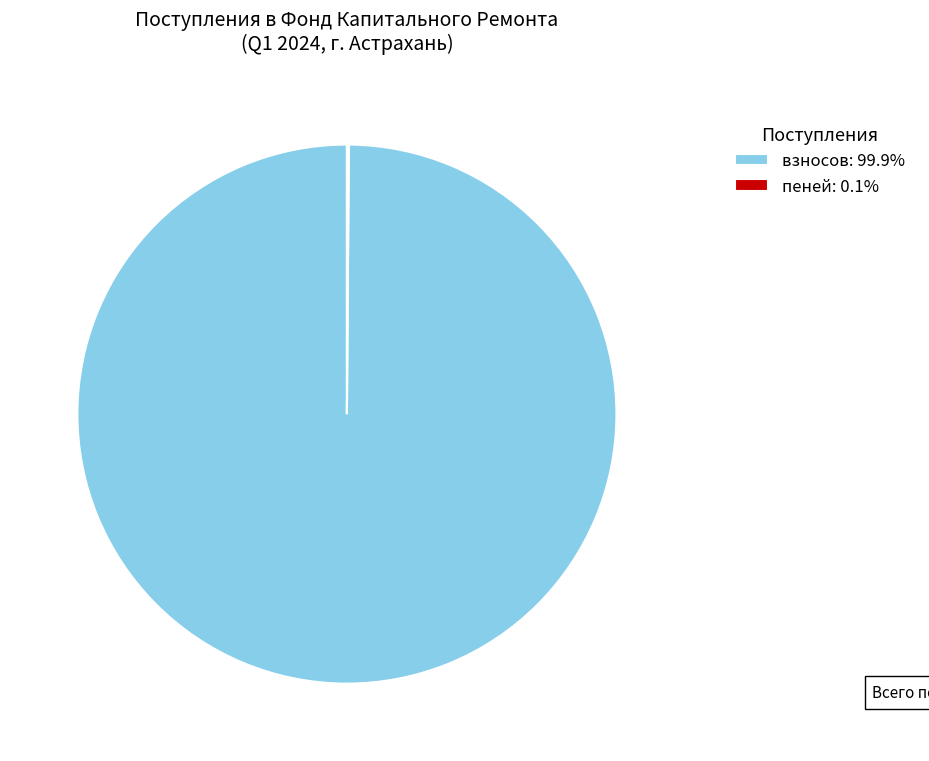

Is there any slice that represents more than half of the pie?

Yes